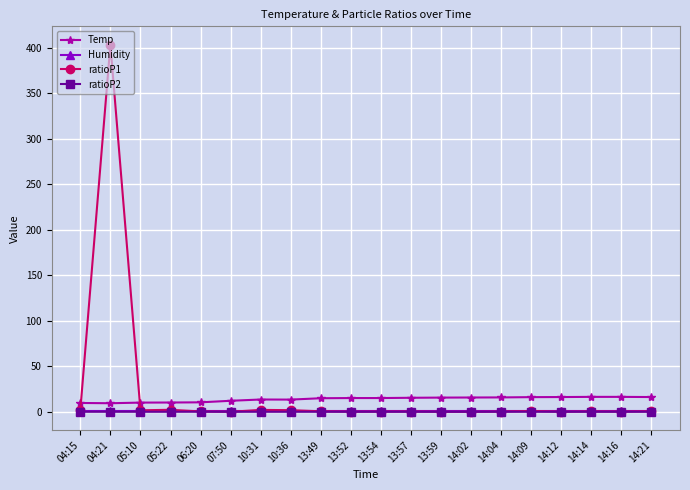

Where is the first local maximum for ratioP1?

04:21